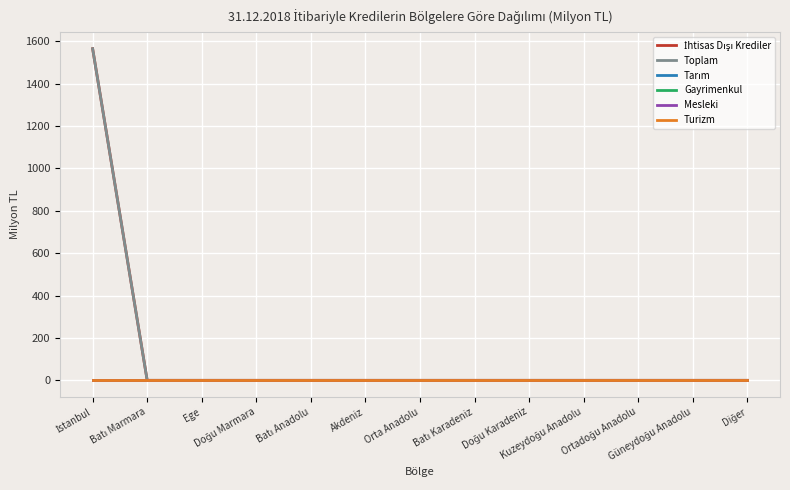

Between Batı Karadeniz and Batı Anadolu, which is larger?

Batı Karadeniz